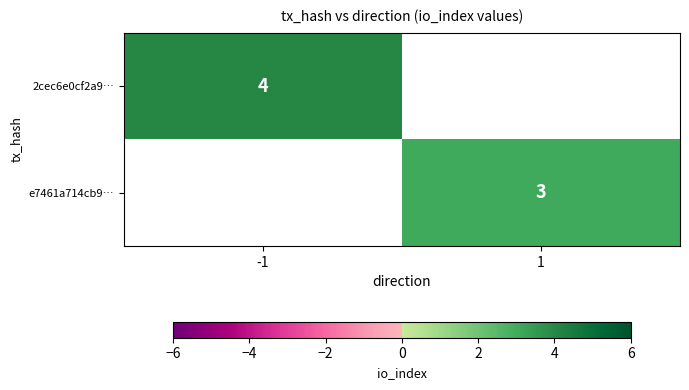

True or false: e7461a714cb9… has a value of 3 at 1.

True